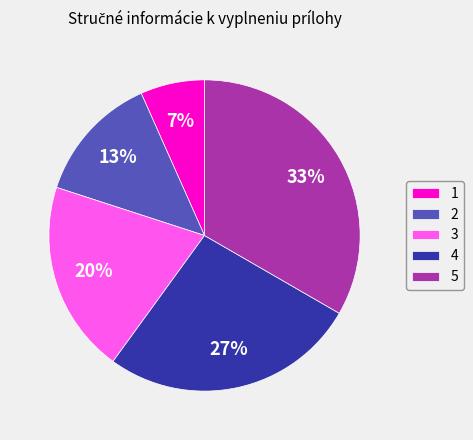

What is the smallest slice in the pie chart?

1